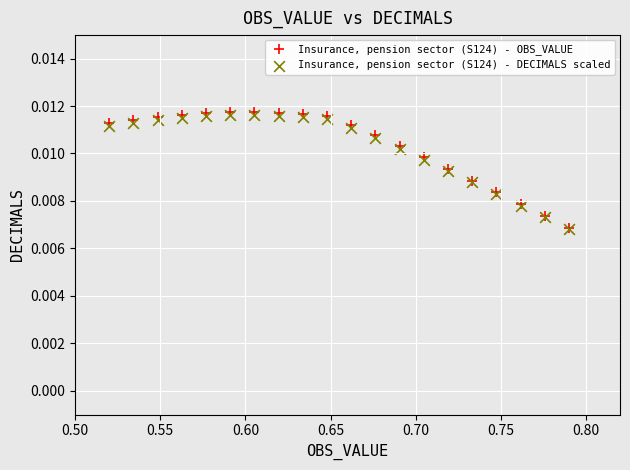

Which series has the largest Y range (max minus min)?

Insurance, pension sector (S124) - OBS_VALUE